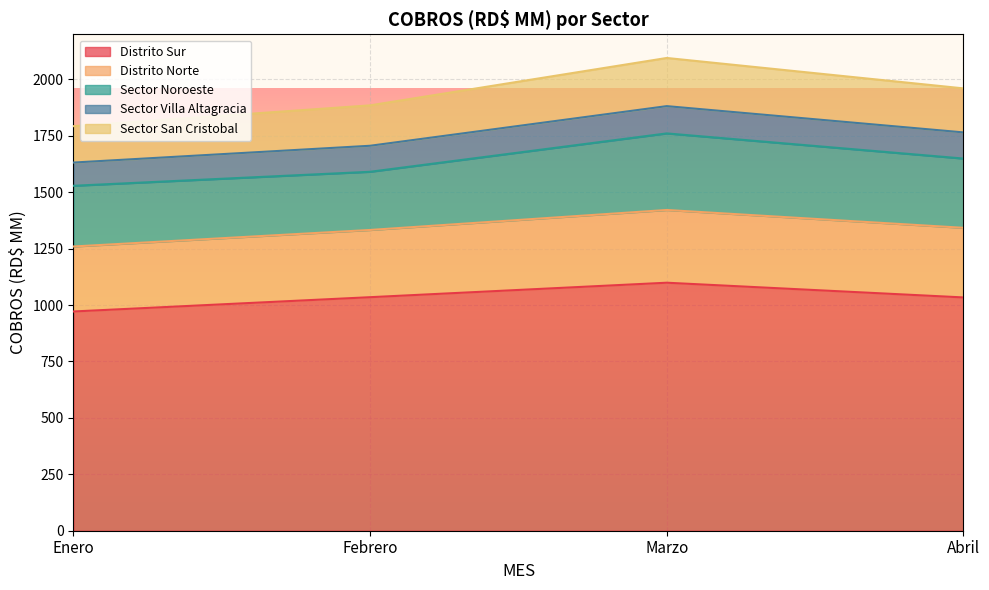

Where is the first local maximum for Distrito Norte?

Marzo